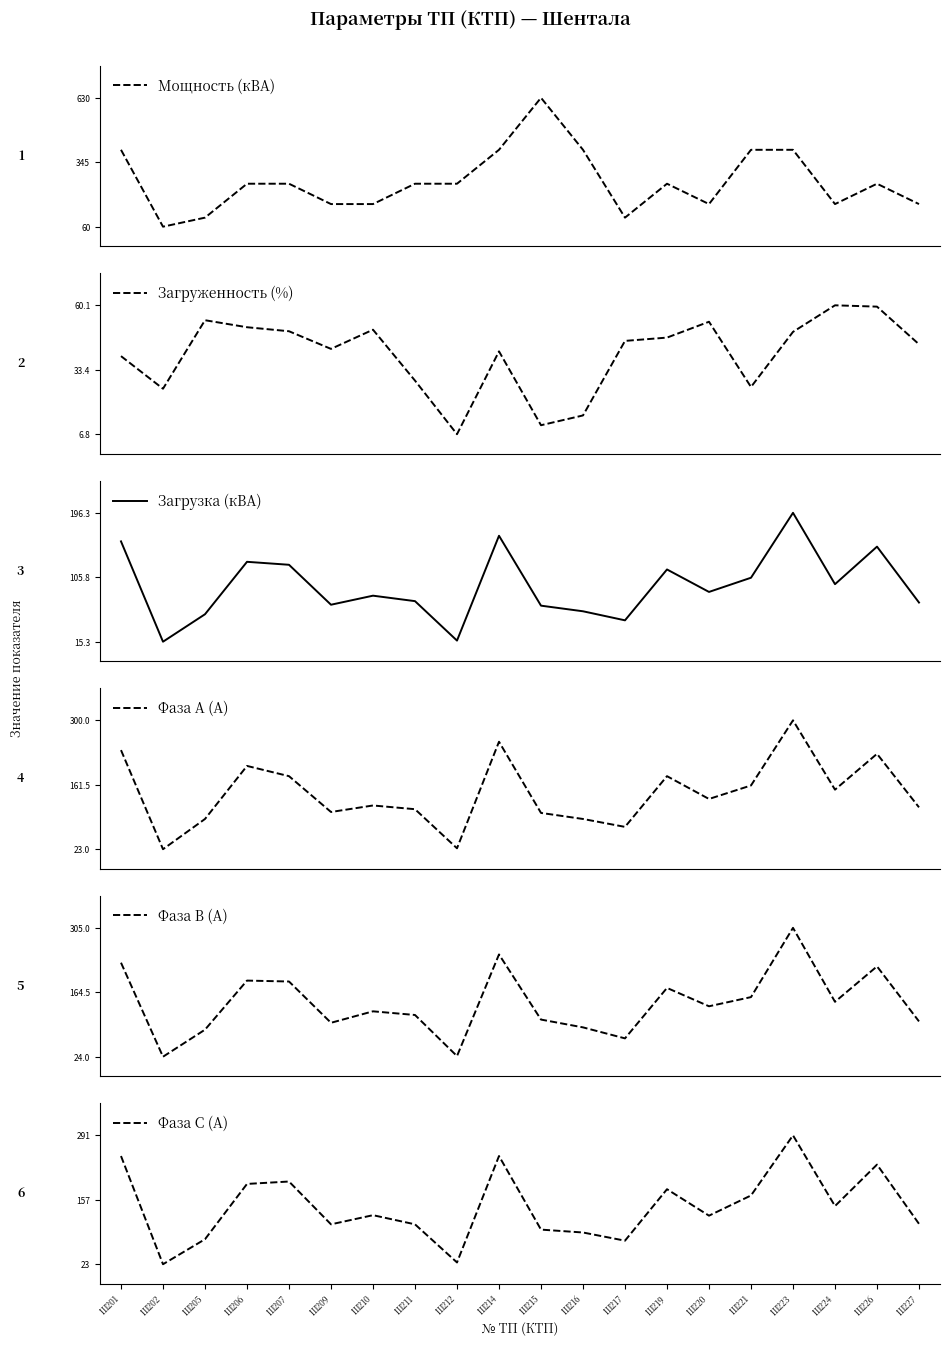

At which label does Фаза В (А) reach its peak?

Ш223